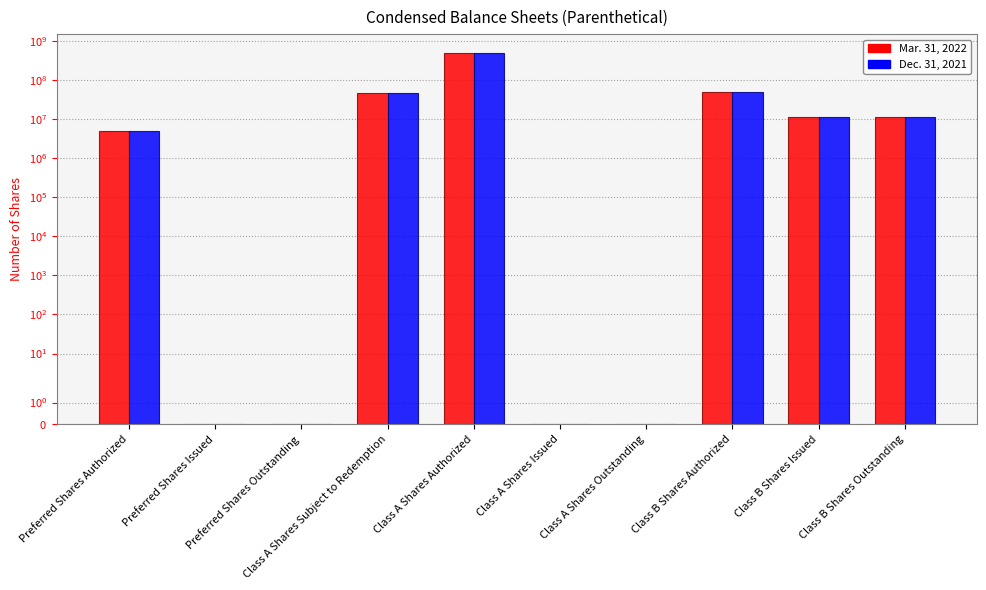

Reading left to right, what are all the values shown in this chart?

Mar. 31, 2022: Preferred Shares Authorized=5000000	Preferred Shares Issued=0	Preferred Shares Outstanding=0	Class A Shares Subject to Redemption=46000000	Class A Shares Authorized=500000000	Class A Shares Issued=0	Class A Shares Outstanding=0	Class B Shares Authorized=50000000	Class B Shares Issued=11500000	Class B Shares Outstanding=11500000
Dec. 31, 2021: Preferred Shares Authorized=5000000	Preferred Shares Issued=0	Preferred Shares Outstanding=0	Class A Shares Subject to Redemption=46000000	Class A Shares Authorized=500000000	Class A Shares Issued=0	Class A Shares Outstanding=0	Class B Shares Authorized=50000000	Class B Shares Issued=11500000	Class B Shares Outstanding=11500000